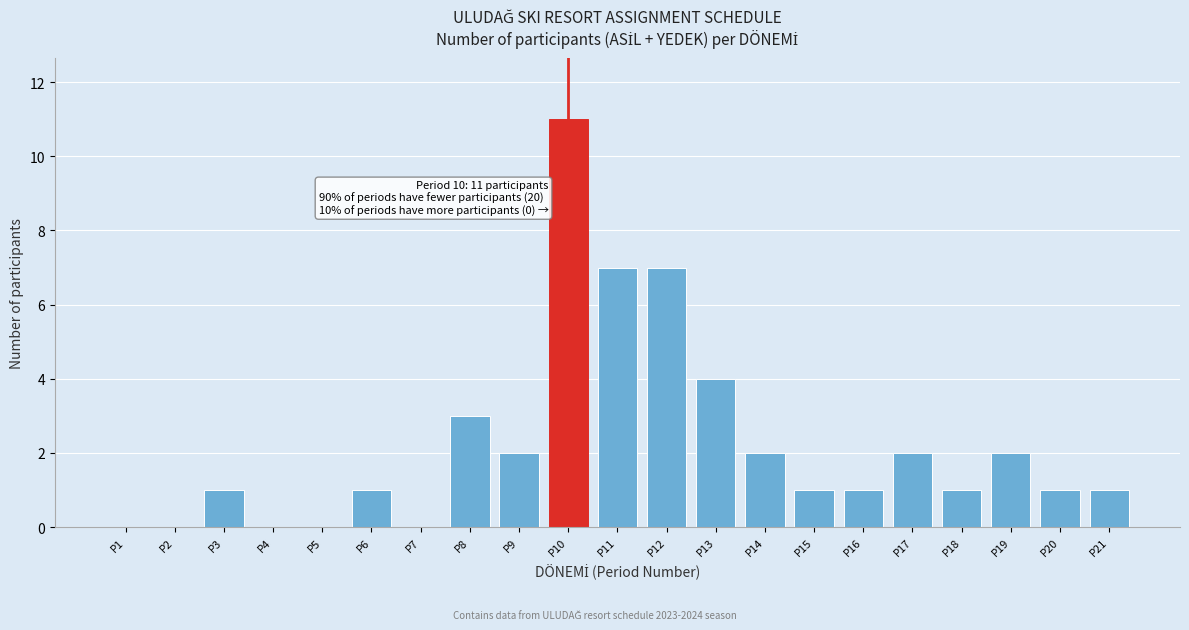

Reading left to right, transcribe all the data shown in this chart.

P1=0	P2=0	P3=1	P4=0	P5=0	P6=1	P7=0	P8=3	P9=2	P10=11	P11=7	P12=7	P13=4	P14=2	P15=1	P16=1	P17=2	P18=1	P19=2	P20=1	P21=1